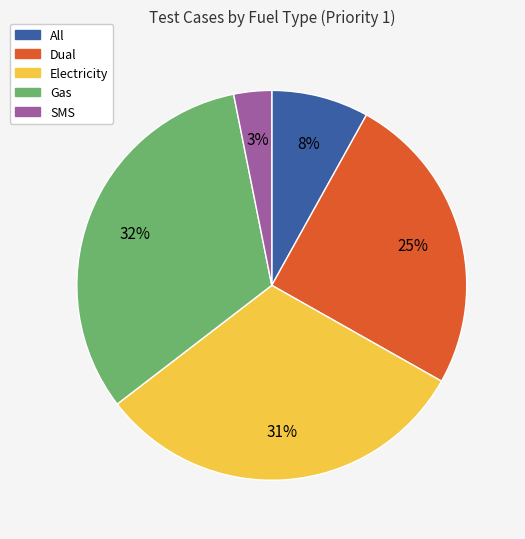

Does All represent more than half of the total?

No